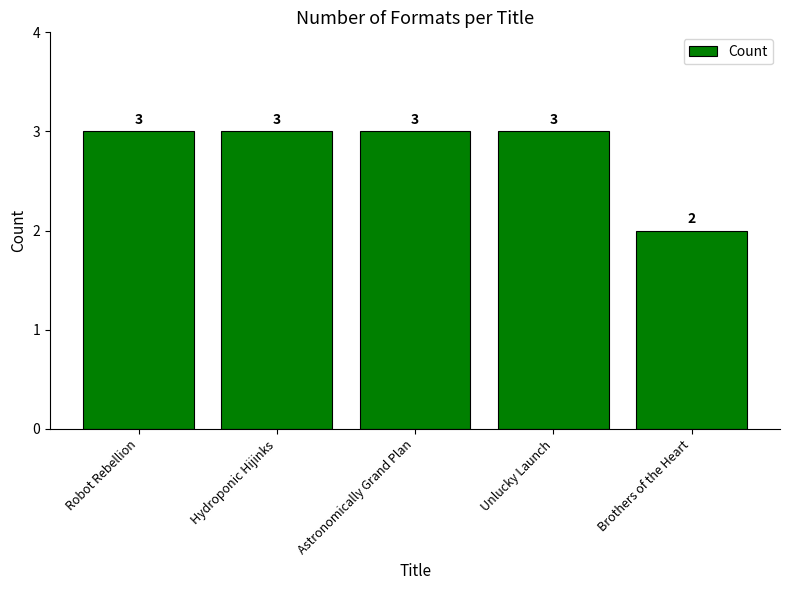

Approximately how many times larger is the value at Robot Rebellion compared to Unlucky Launch?

1.0